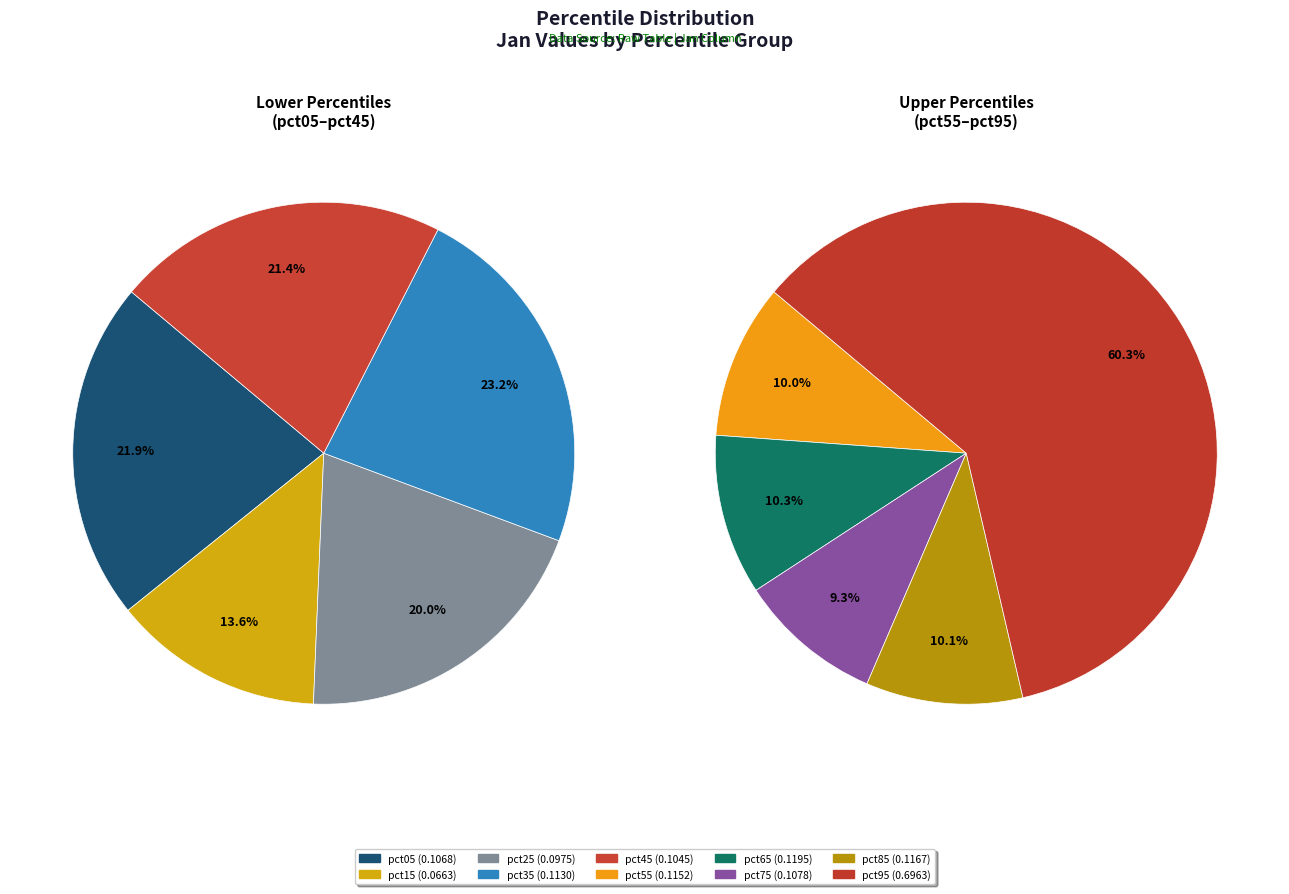

Which category has the biggest portion of the pie?

pct95